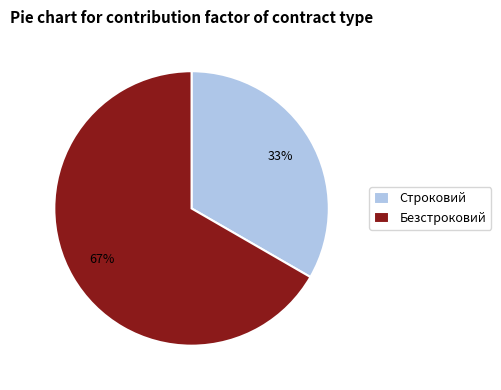

Is the sum of Строковий and Безстроковий greater than half?

Yes